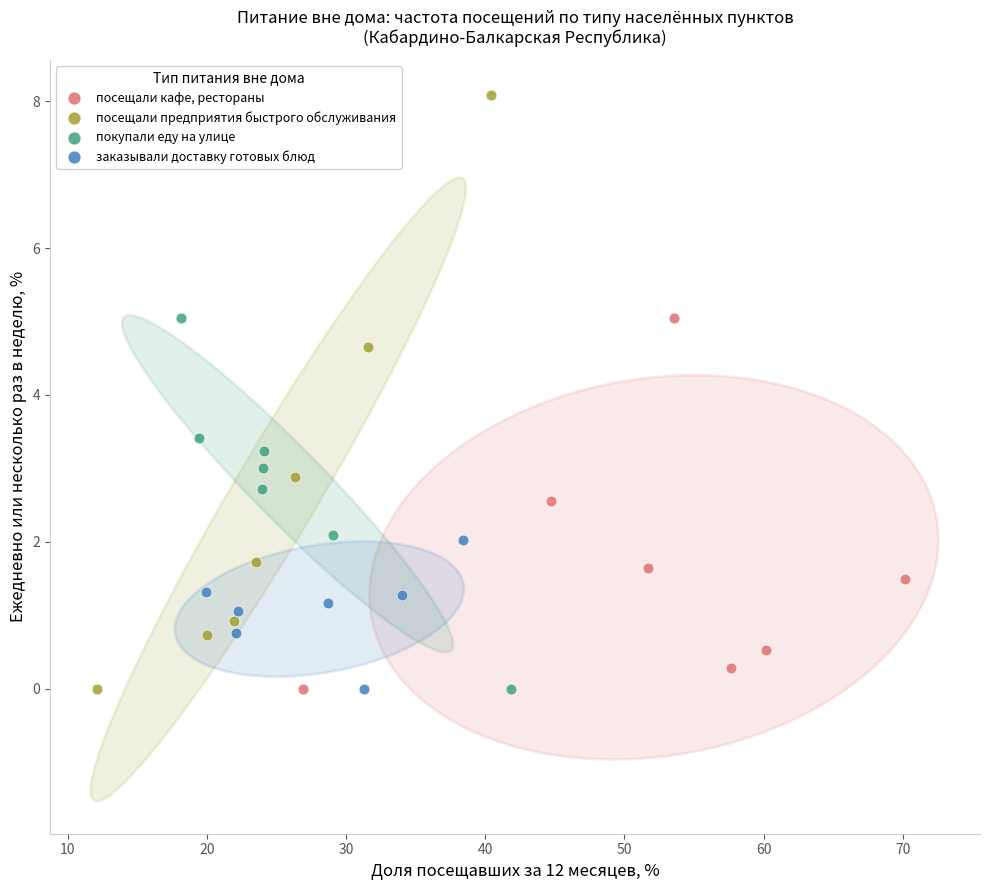

Which series contains the highest Y value?

посещали предприятия быстрого обслуживания